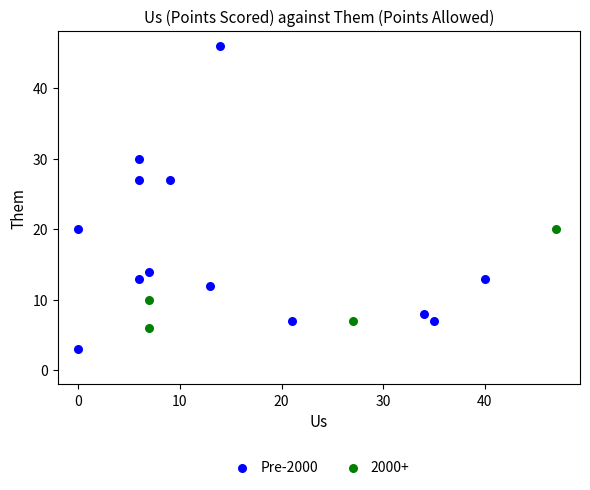

Which series reaches the maximum Y coordinate?

Pre-2000